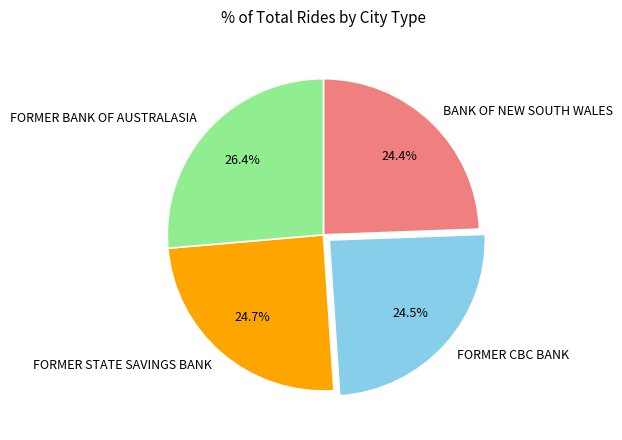

Is FORMER STATE SAVINGS BANK the majority of the pie?

No